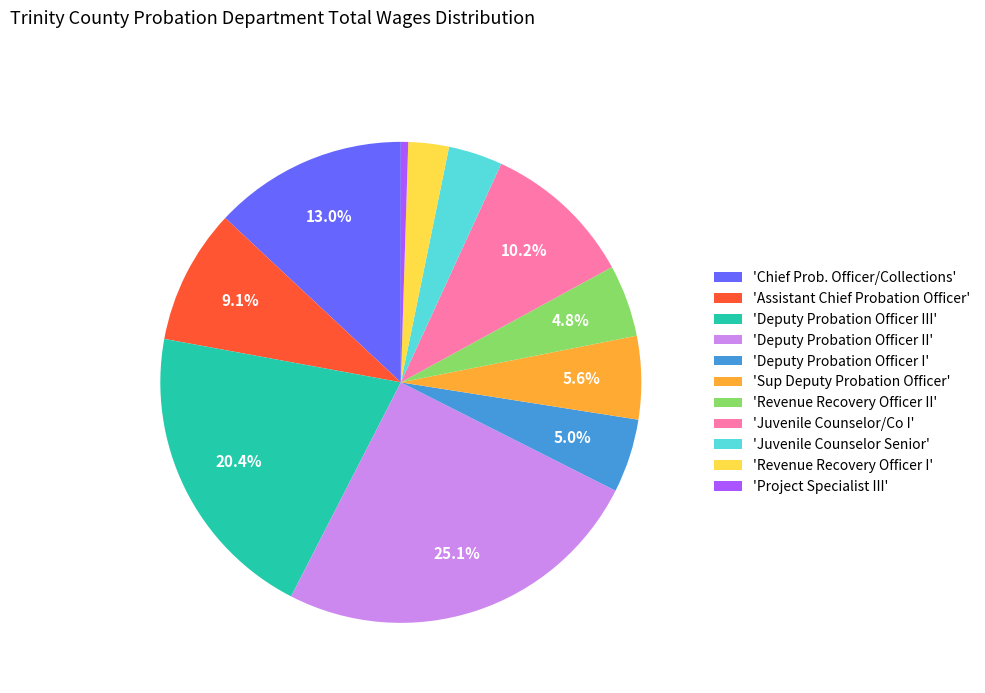

Count the number of slices in the pie.

11